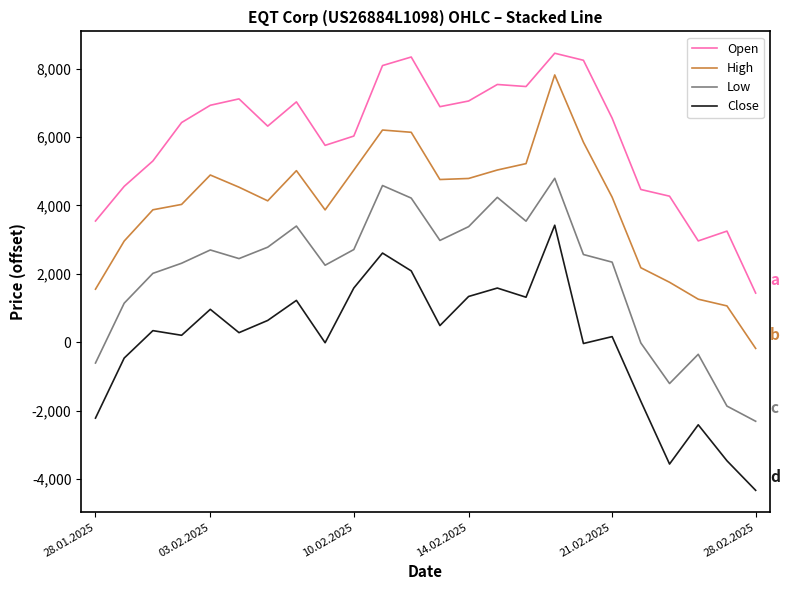

What is the maximum value shown in the chart?

8448.9